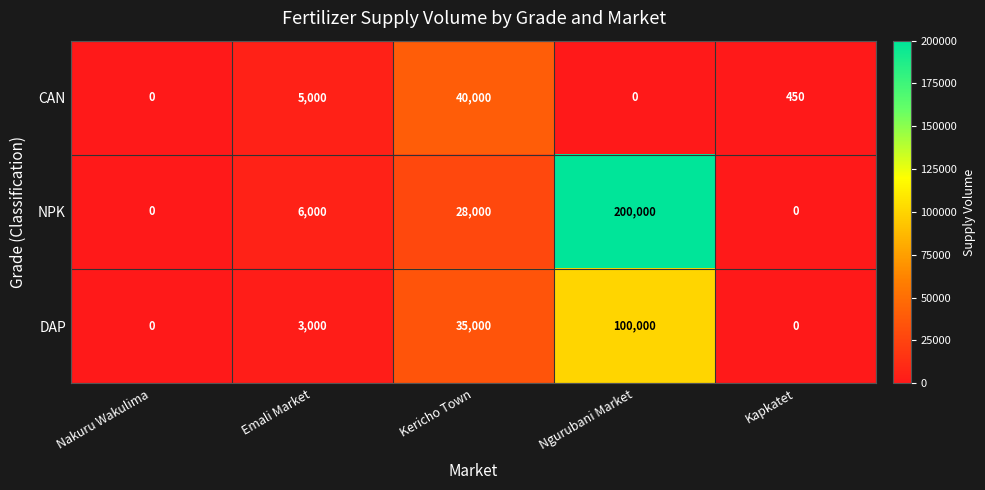

Rank the series by their maximum value, from highest to lowest.

NPK, DAP, CAN